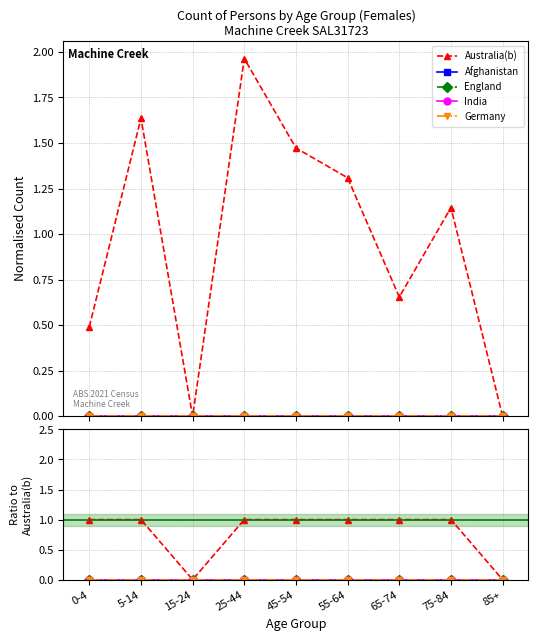

Which series has the largest range (max minus min)?

Australia(b)